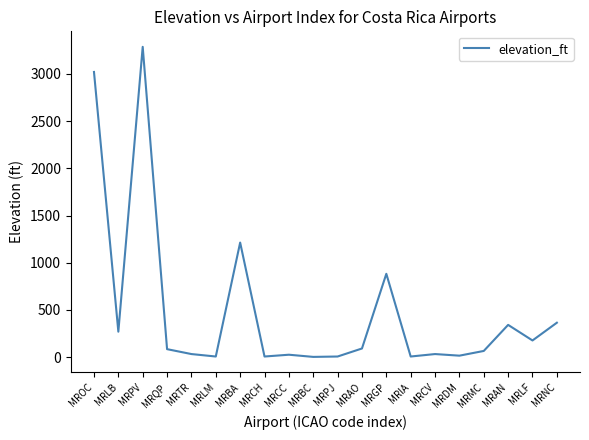

What is the difference between the values at MRBA and MRMC?

1148